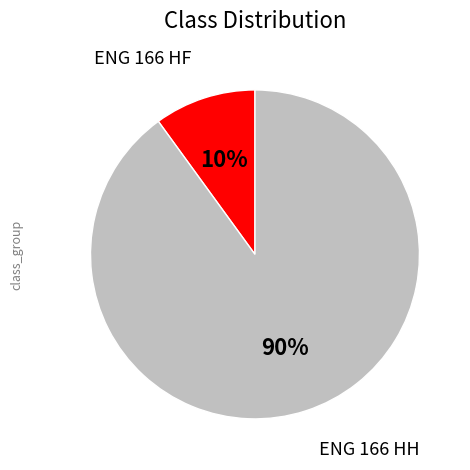

Is the sum of ENG 166 HH and ENG 166 HF greater than half?

Yes